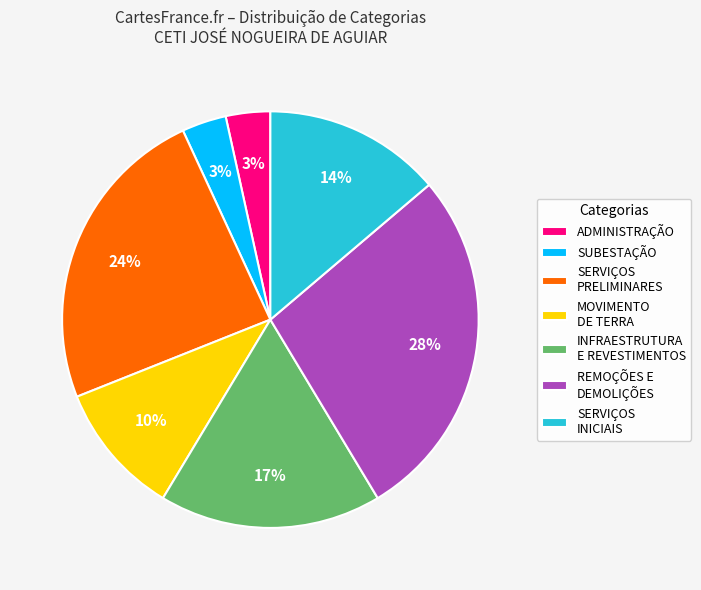

Count the number of slices in the pie.

7